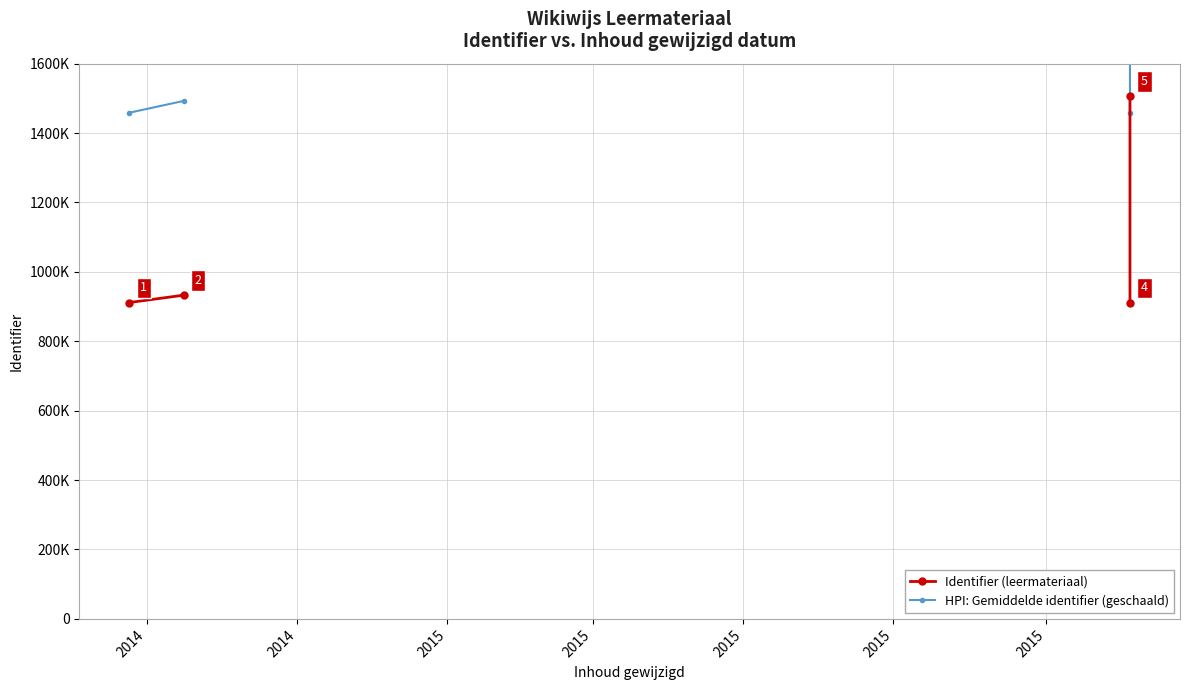

Read the HPI: Gemiddelde identifier (geschaald) value at 2014.

1492560.0